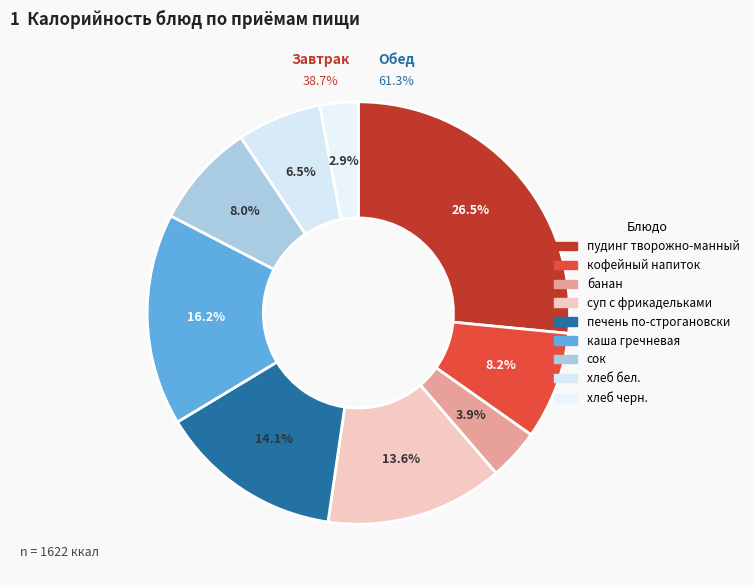

Is there a majority slice in this chart?

No